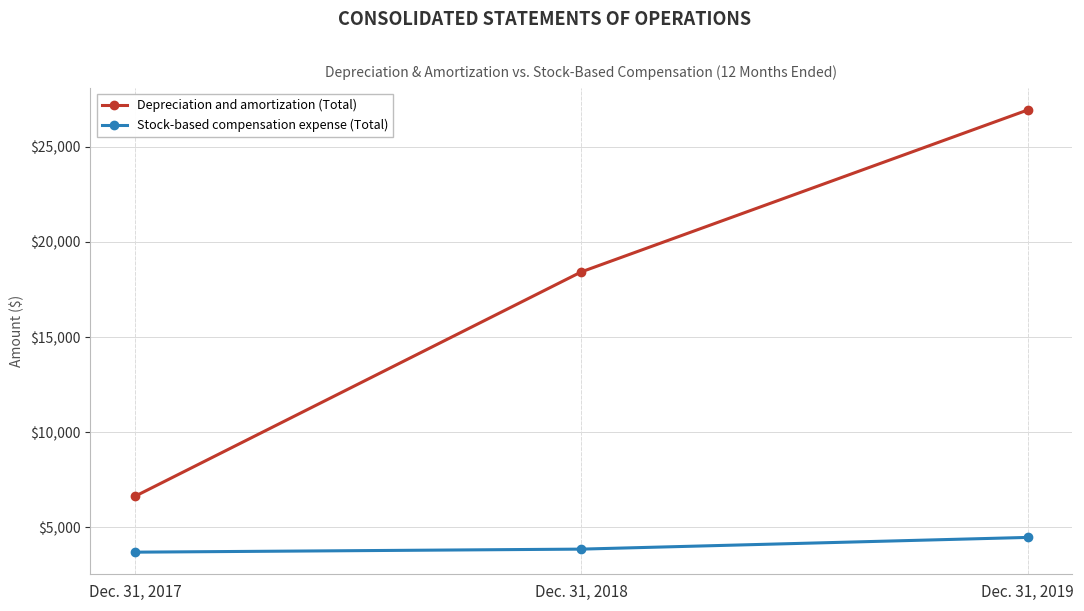

Is it true that Depreciation and amortization (Total) equals 36836 at Dec. 31, 2019?

False